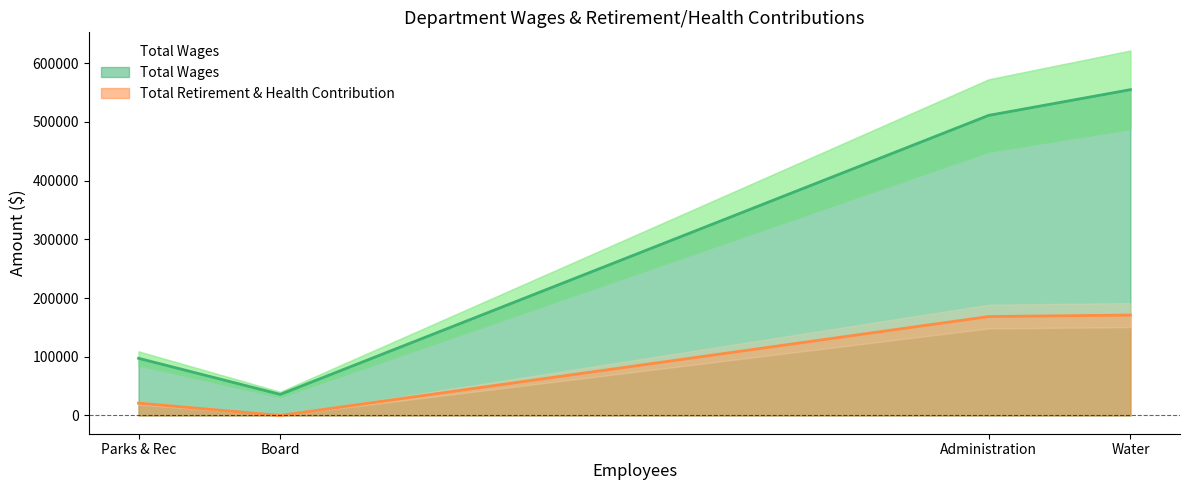

Reading left to right, list all the values displayed in this chart.

Total Wages: 97393	35930	511122	554893
Total Retirement & Health Contribution: 21079	0	168479	170997